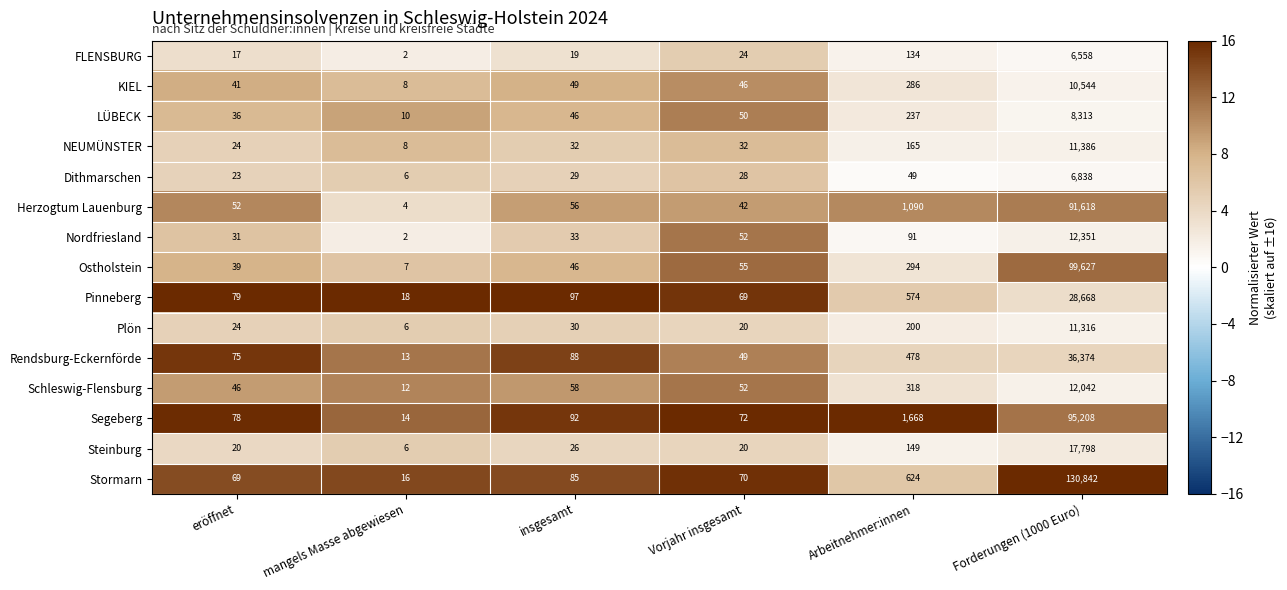

What is the spread (max minus min) of values at Vorjahr insgesamt?

52